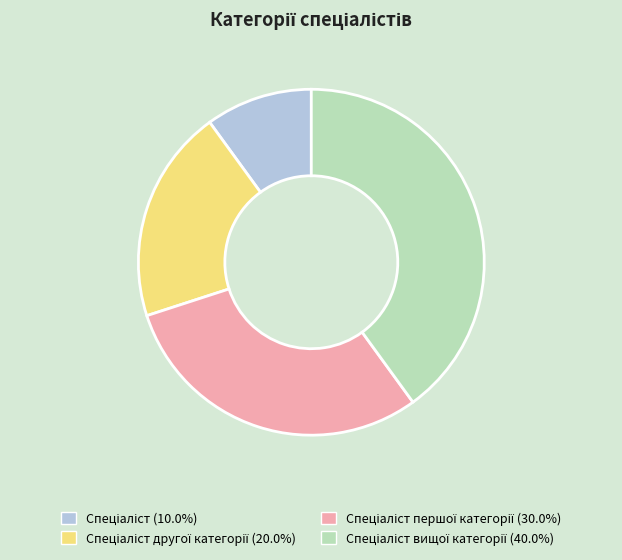

Does any single category account for the majority?

No